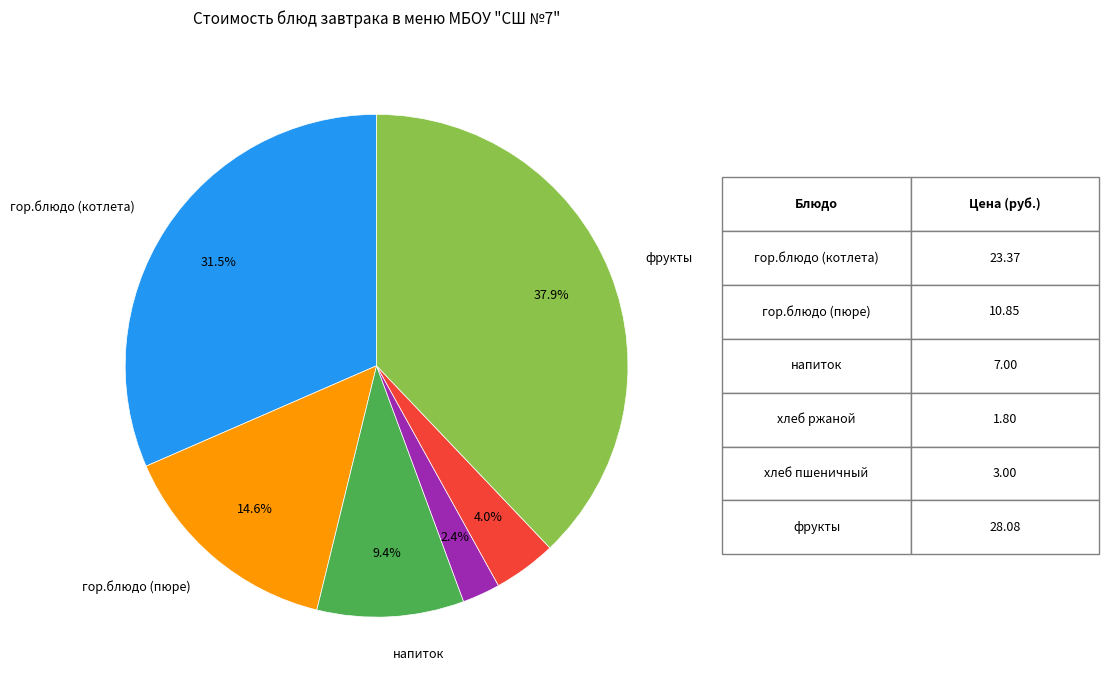

Is there any slice that represents more than half of the pie?

No